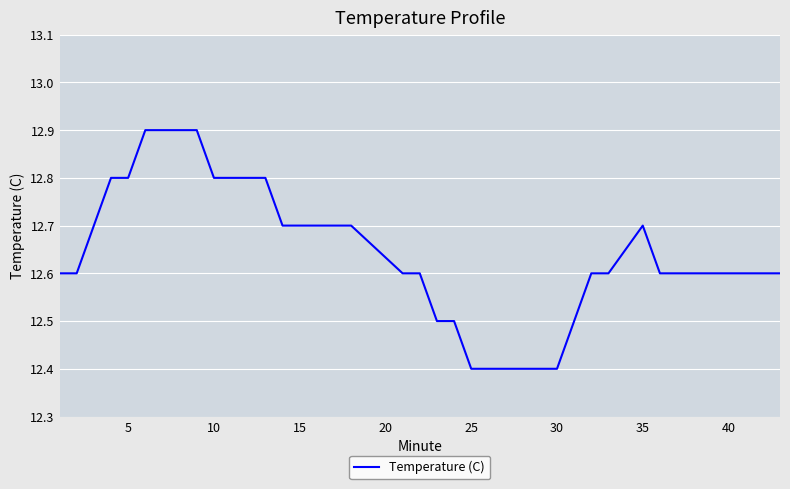

What is the greatest value displayed?

12.9